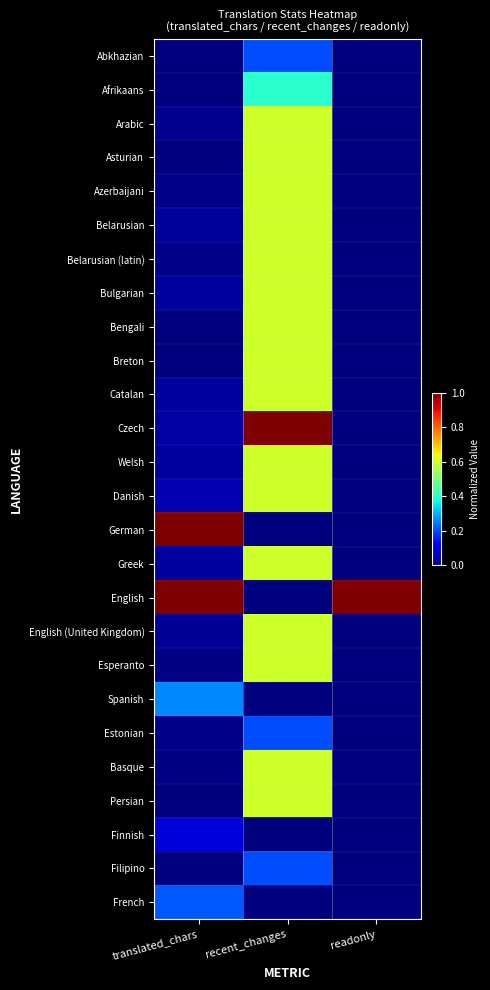

What is the difference between the highest and lowest values at readonly?

1.0